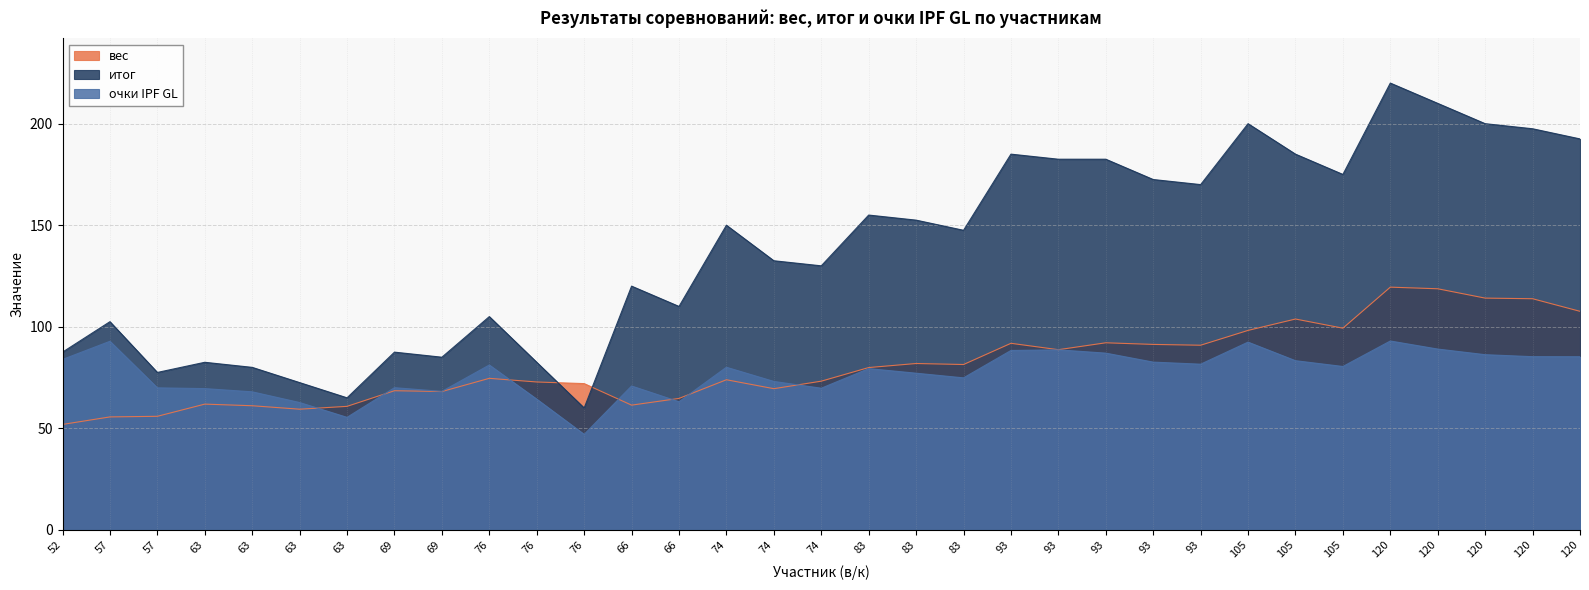

How many times do вес and итог cross each other?

2